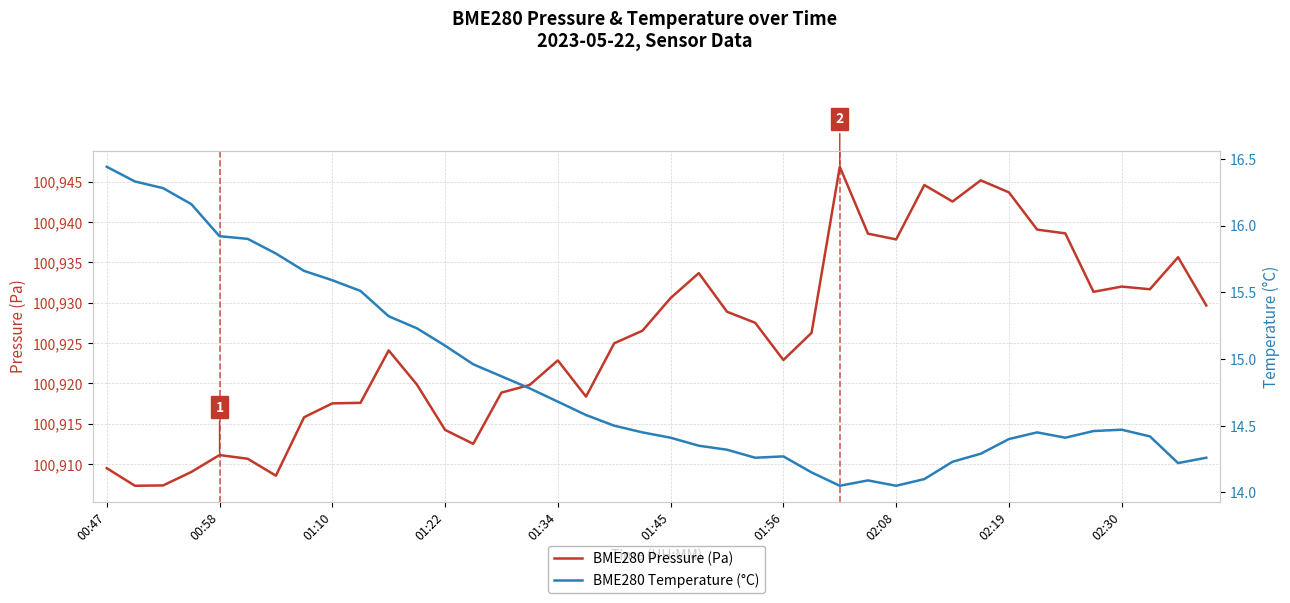

What is the highest value of the BME280 Pressure (Pa) series?

100946.9